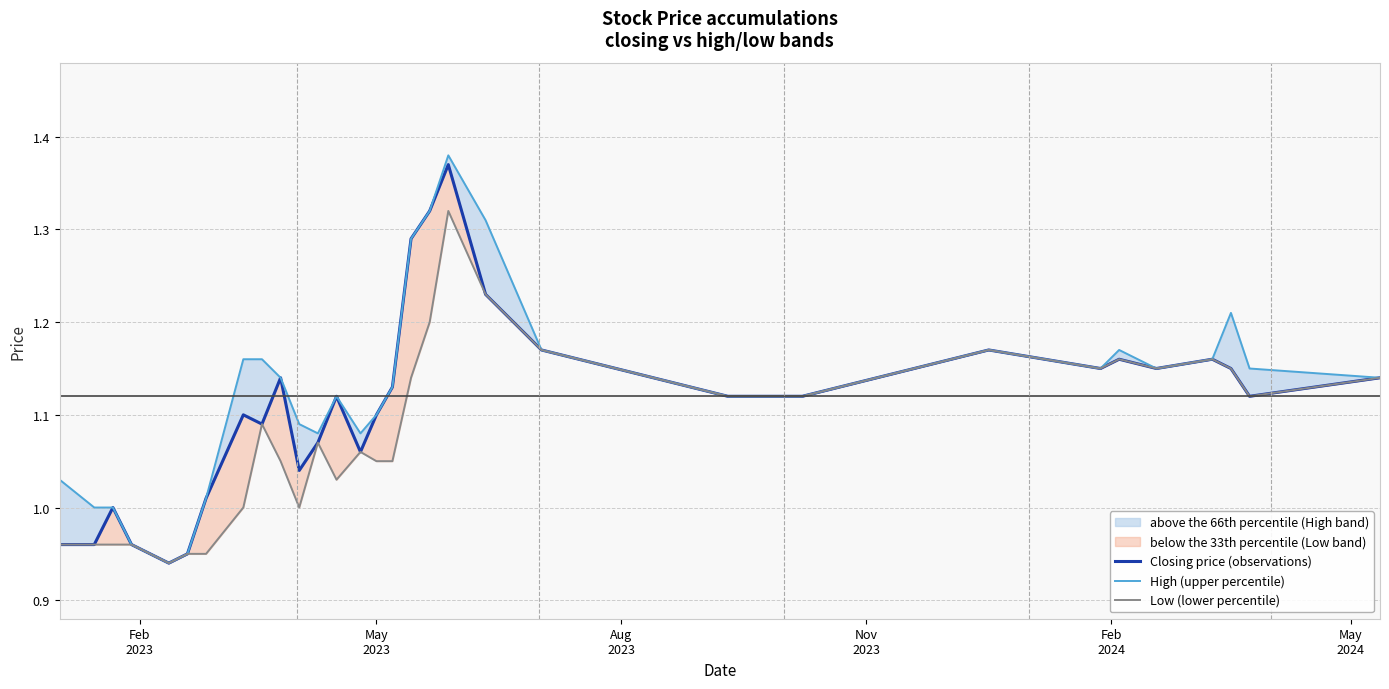

True or false: High (upper percentile) and Closing price (observations) cross at least once.

False